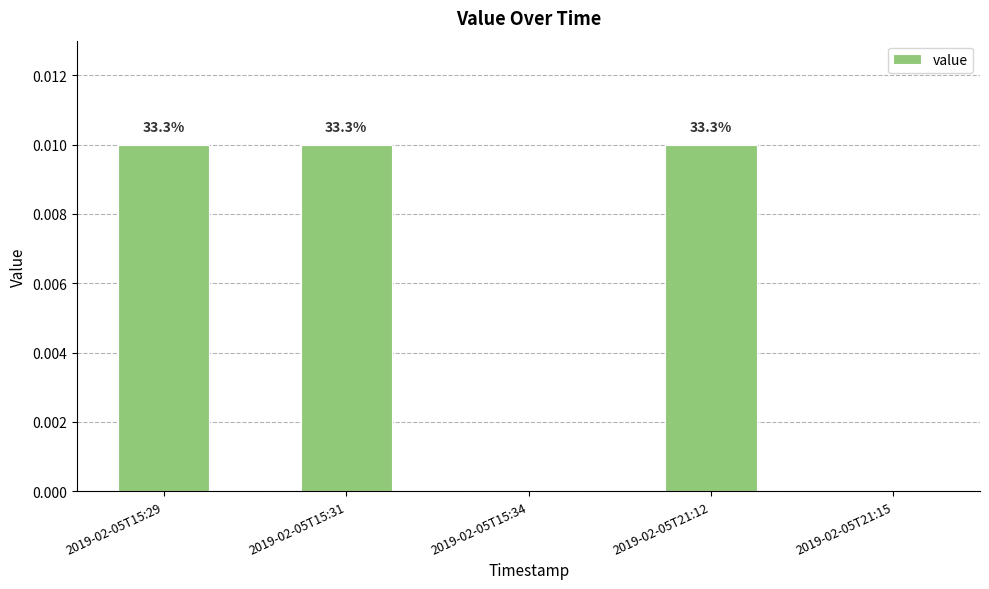

List the labels in order of value, largest first.

2019-02-05T15:29, 2019-02-05T15:31, 2019-02-05T21:12, 2019-02-05T15:34, 2019-02-05T21:15